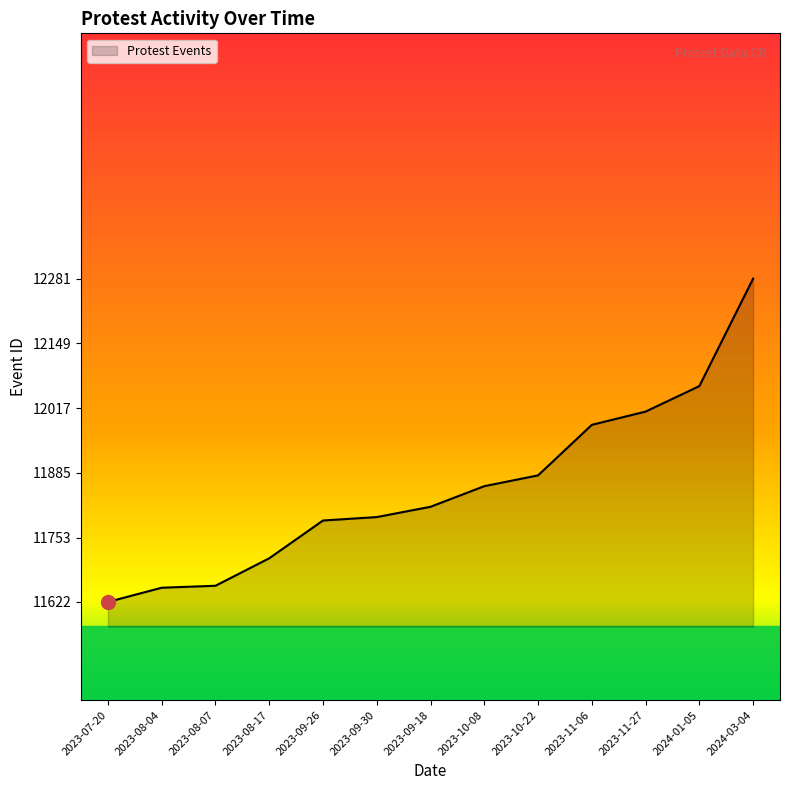

What is the approximate value at 2023-09-26?

11788